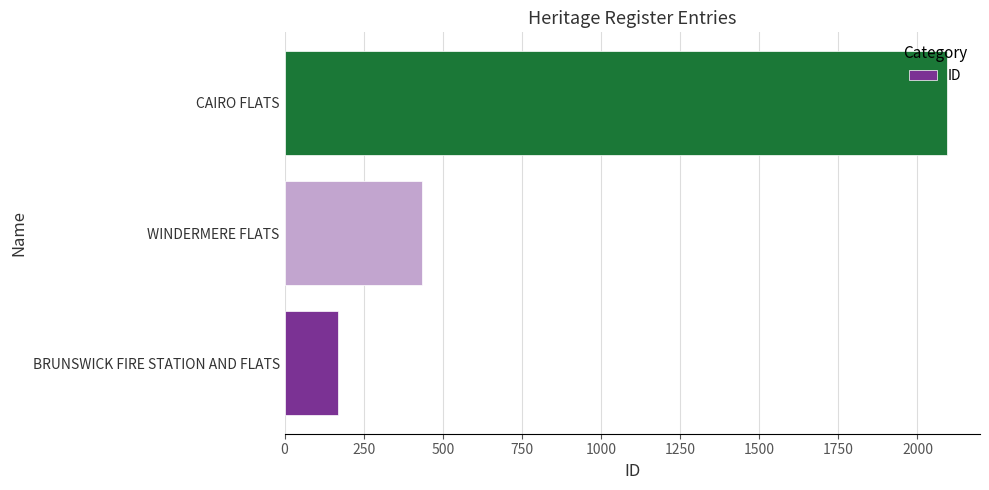

What is the average value?

898